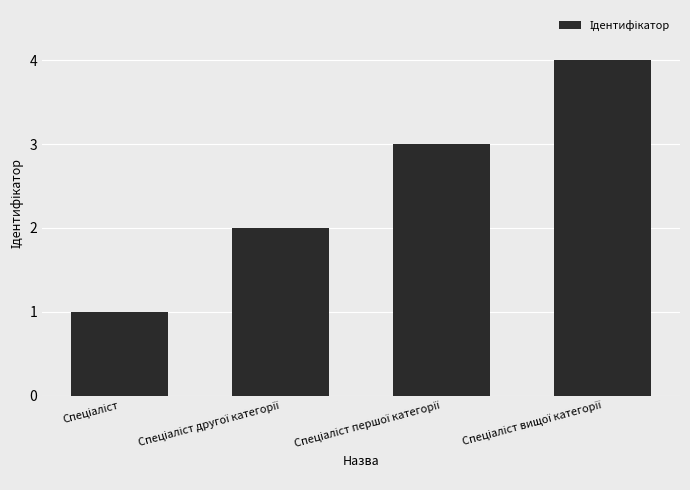

What is the maximum value shown in the chart?

4